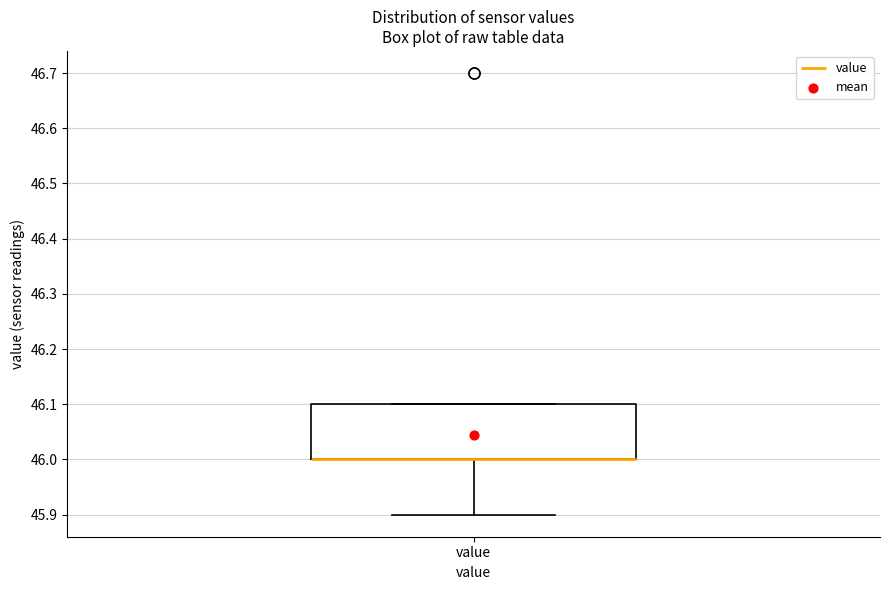

Where does the lower whisker of the box for value end on the y-axis? The values are not printed on the chart, so give them approximately, as read against the axis.

45.9